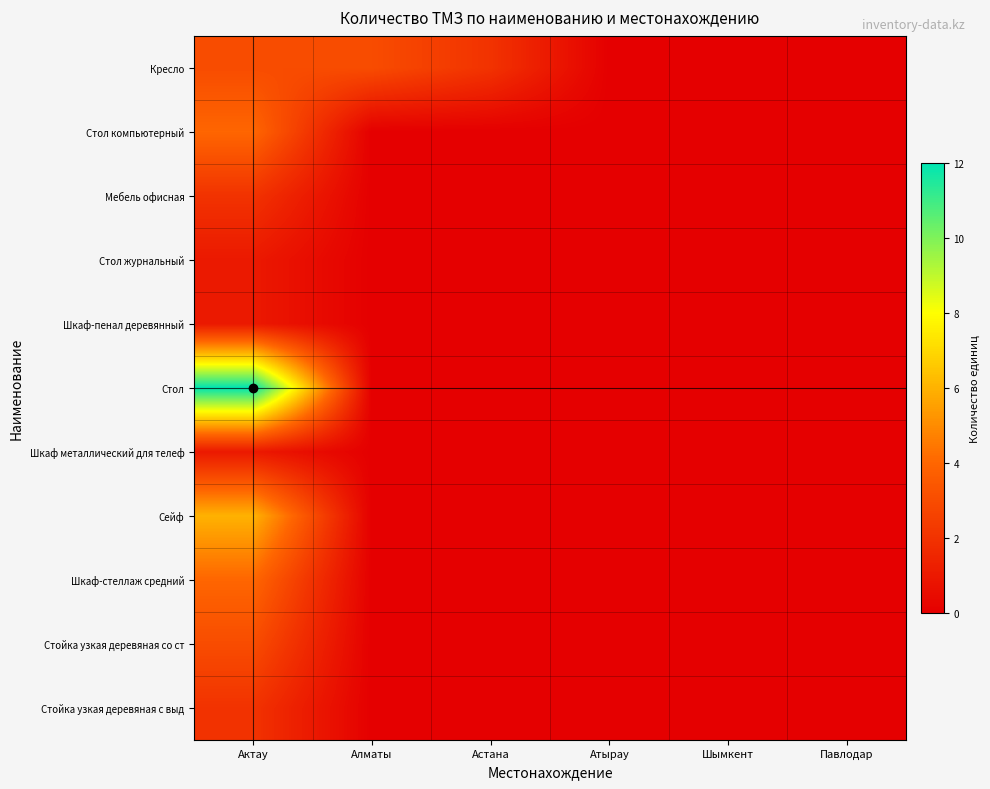

List the series in order of their peak value, highest first.

Стол, Сейф, Стол компьютерный, Шкаф-стеллаж средний, Кресло, Стойка узкая деревяная со ст, Мебель офисная, Стойка узкая деревяная с выд, Стол журнальный, Шкаф-пенал деревянный, Шкаф металлический для телеф